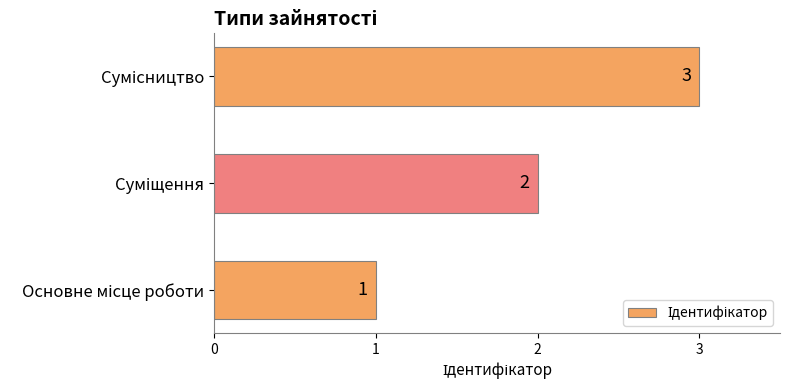

Does the chart contain stacked bars?

No